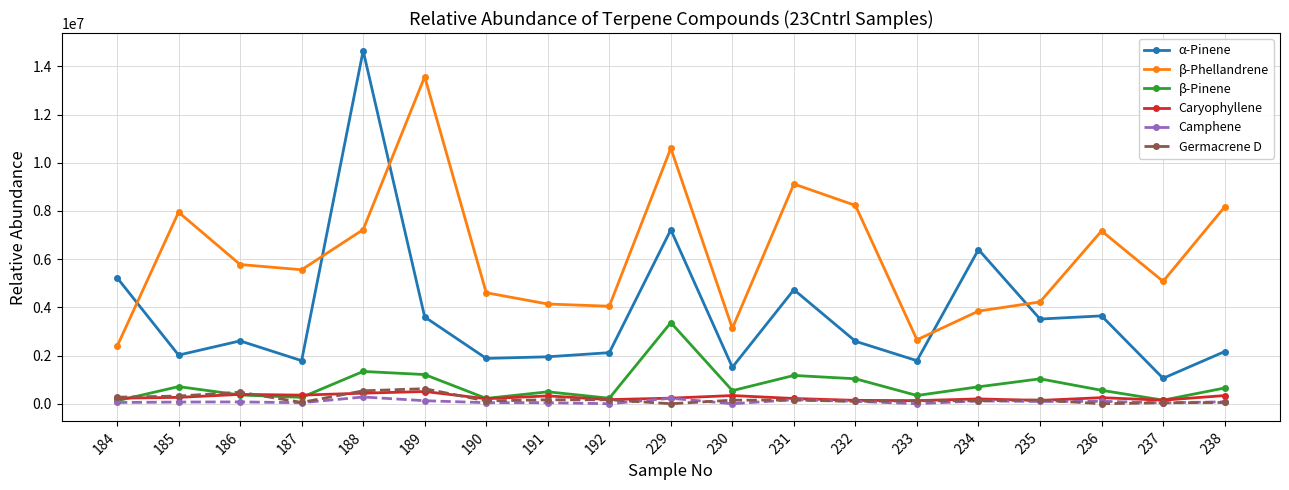

Which series changed the most between 236 and 237?

α-Pinene